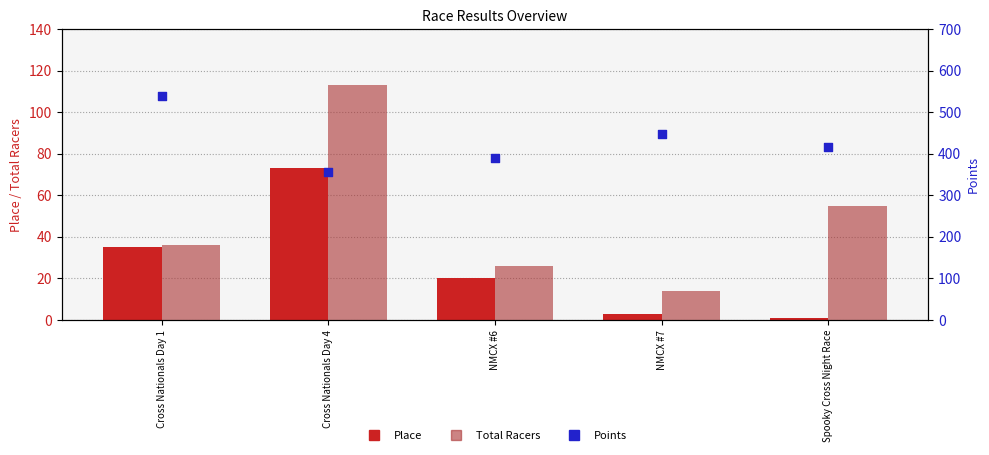

At which category is the sum across all series the highest?

Cross Nationals Day 1